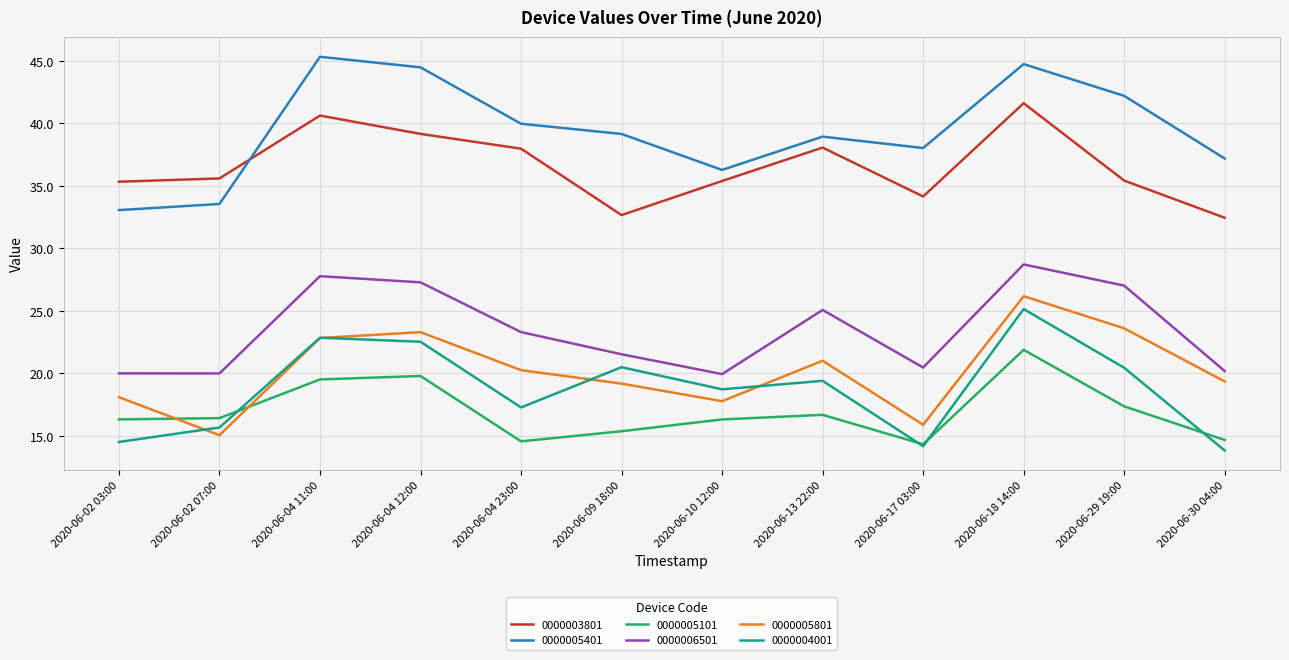

True or false: 0000005801 and 0000003801 cross at least once.

False